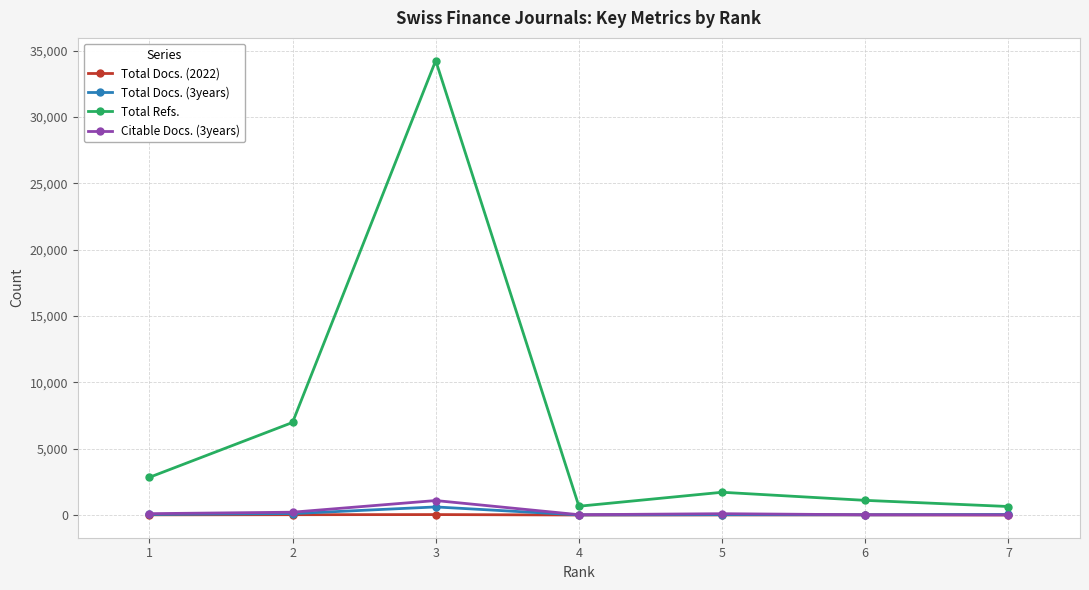

Between 5 and 6, which series saw the biggest shift?

Total Refs.